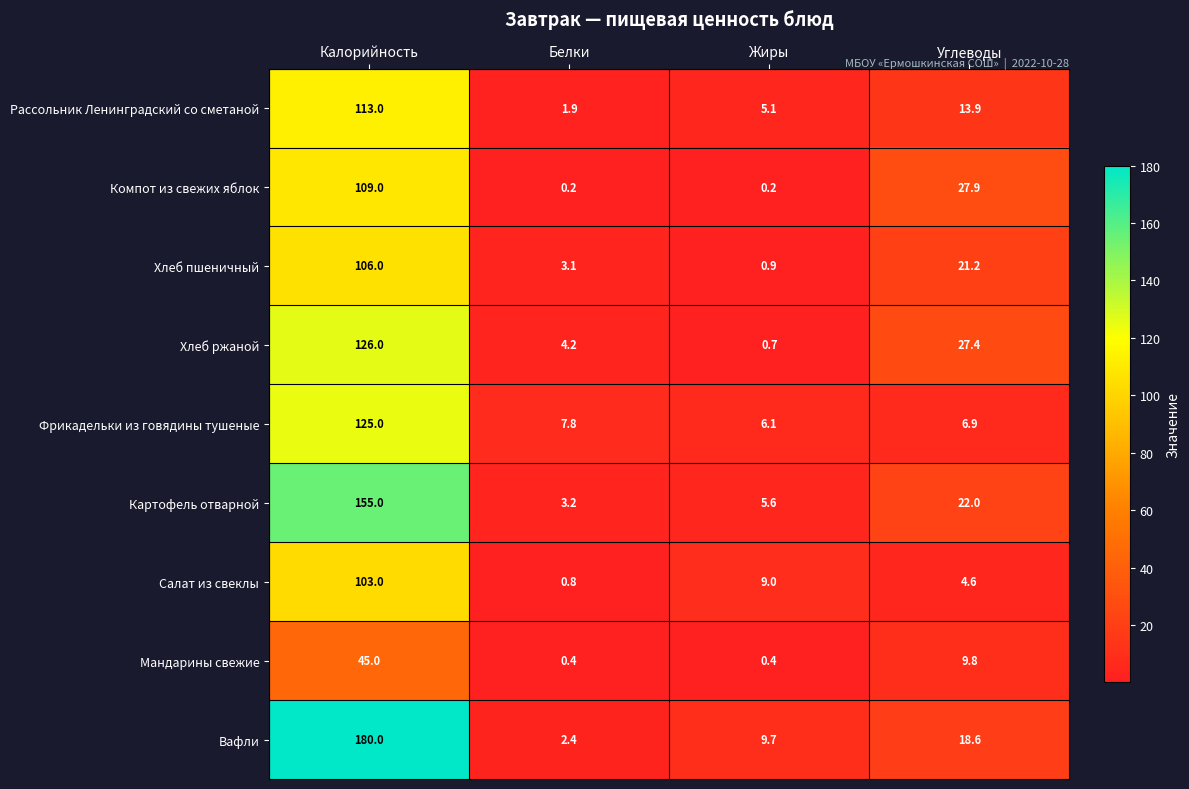

The value of Салат из свеклы at Жиры is 9.0. True or false?

True